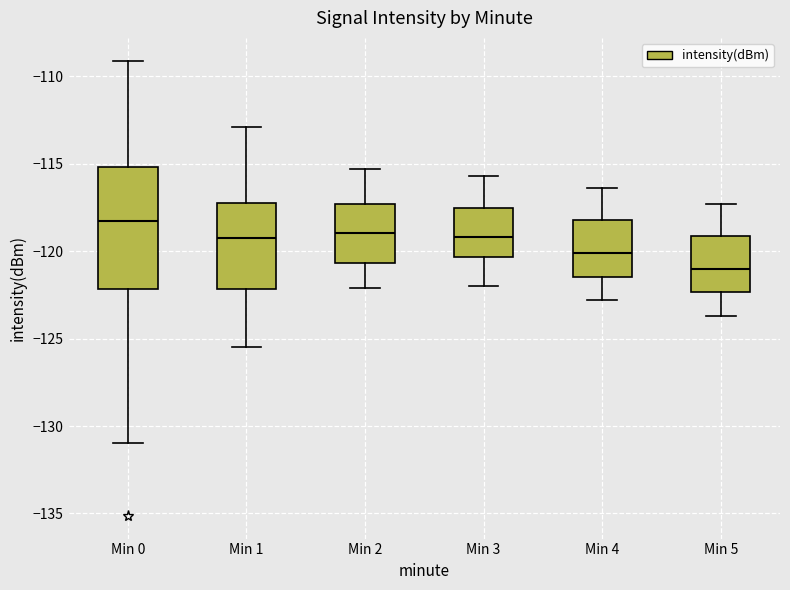

Reading left to right, transcribe this box plot: for each box, give where its median line is, the range the box spans, and where its two whiskers end, as read against the y-axis. The values are not printed on the chart, so give them approximately, as read against the axis.

Min 0: median -118.5, box -122.0 to -115.0, whiskers -131.0 to -109.0
Min 1: median -119.0, box -122.0 to -117.0, whiskers -125.5 to -113.0
Min 2: median -119.0, box -120.5 to -117.5, whiskers -122.0 to -115.5
Min 3: median -119.0, box -120.5 to -117.5, whiskers -122.0 to -115.5
Min 4: median -120.0, box -121.5 to -118.0, whiskers -123.0 to -116.5
Min 5: median -121.0, box -122.5 to -119.0, whiskers -123.5 to -117.5